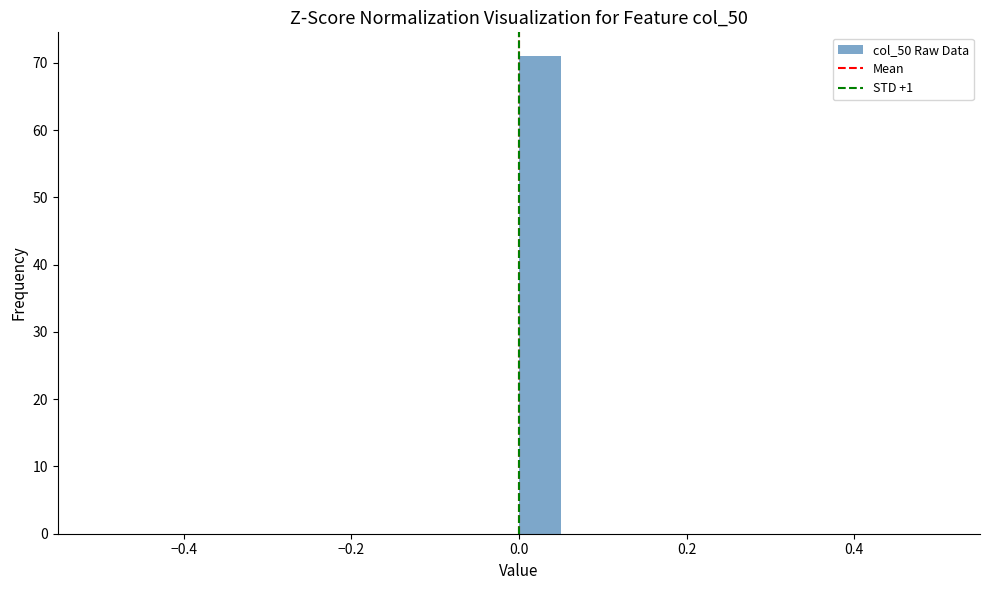

Around what value on the x-axis is the tallest bar? Give the approximate position of its centre, as read against the axis.

0.02